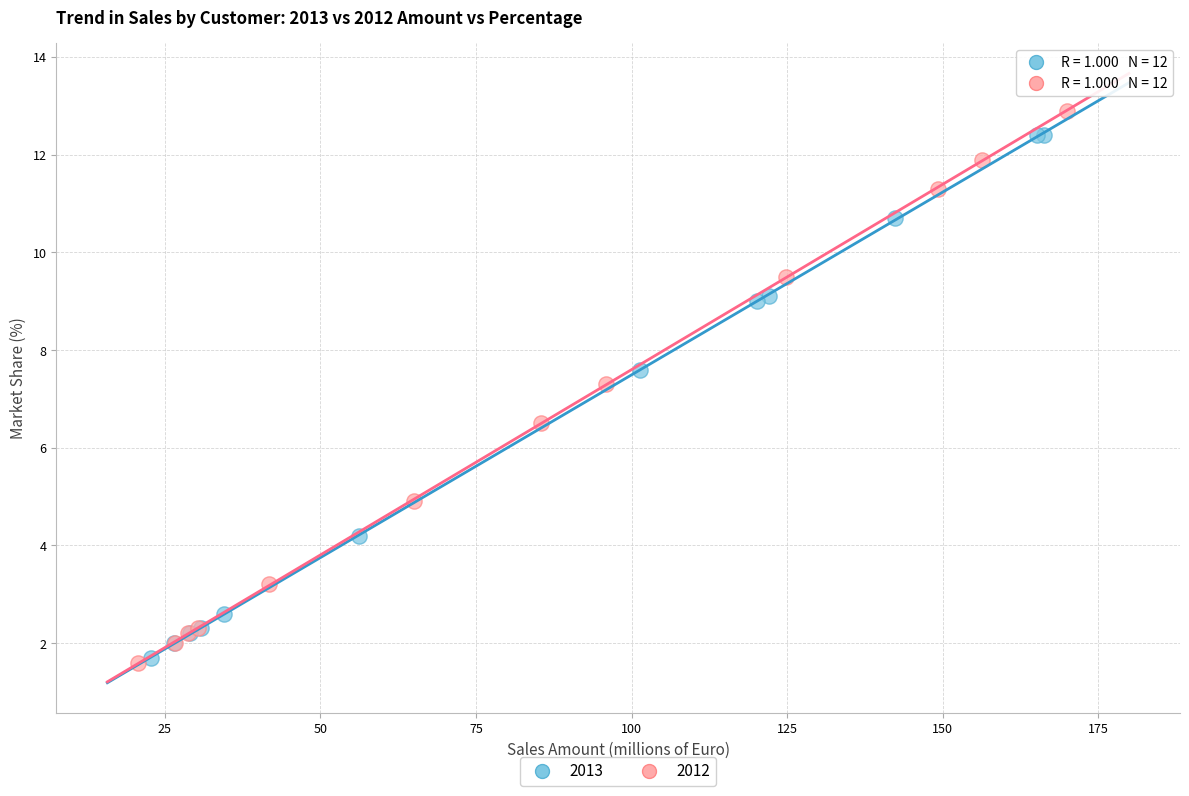

Which series has the largest Y range (max minus min)?

2012